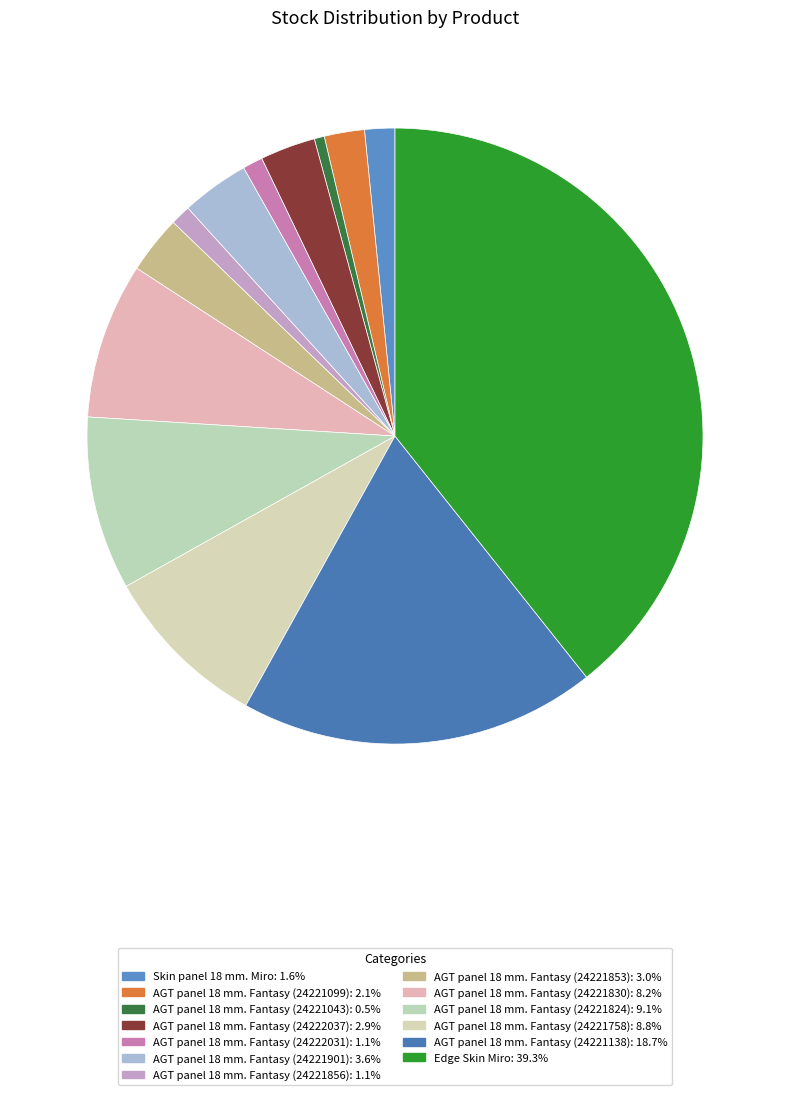

What is the smallest slice in the pie chart?

AGT panel 18 mm. Fantasy (24221043)